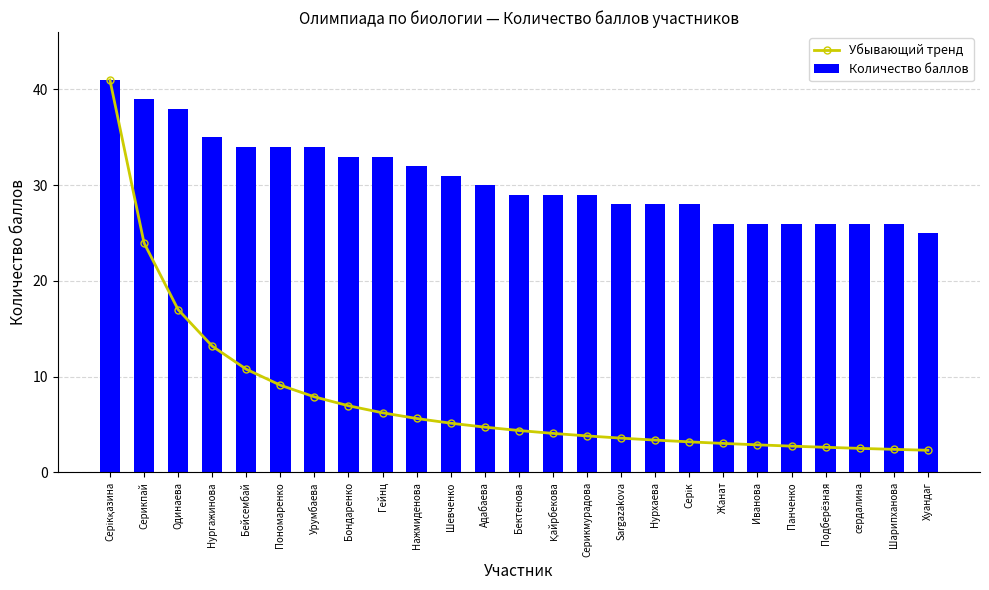

What is the difference between the Количество баллов values at Одинаева and Урумбаева?

4